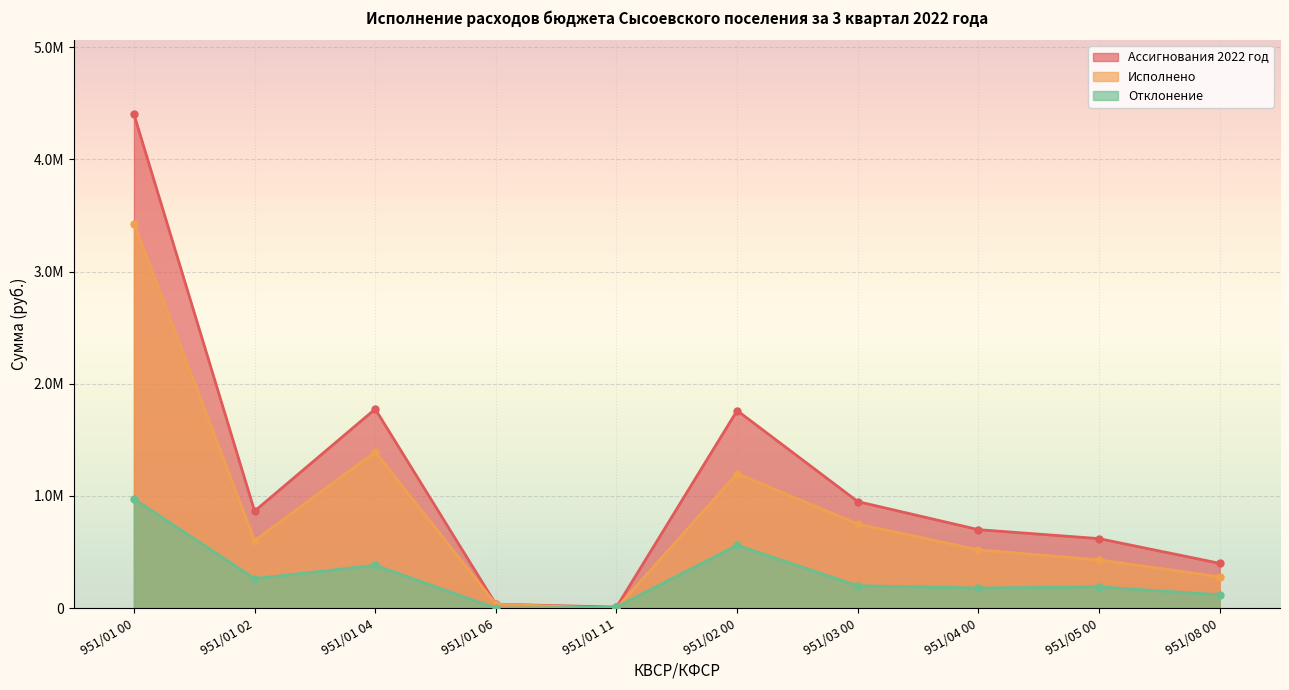

In Отклонение, how many points are higher than both neighbors (excluding endpoints)?

3